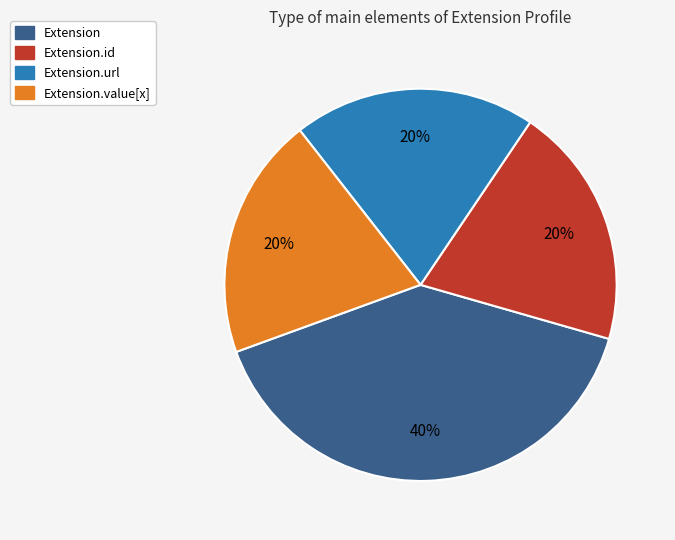

To the nearest percent, what is the difference between the largest and smallest slice percentages?

20%